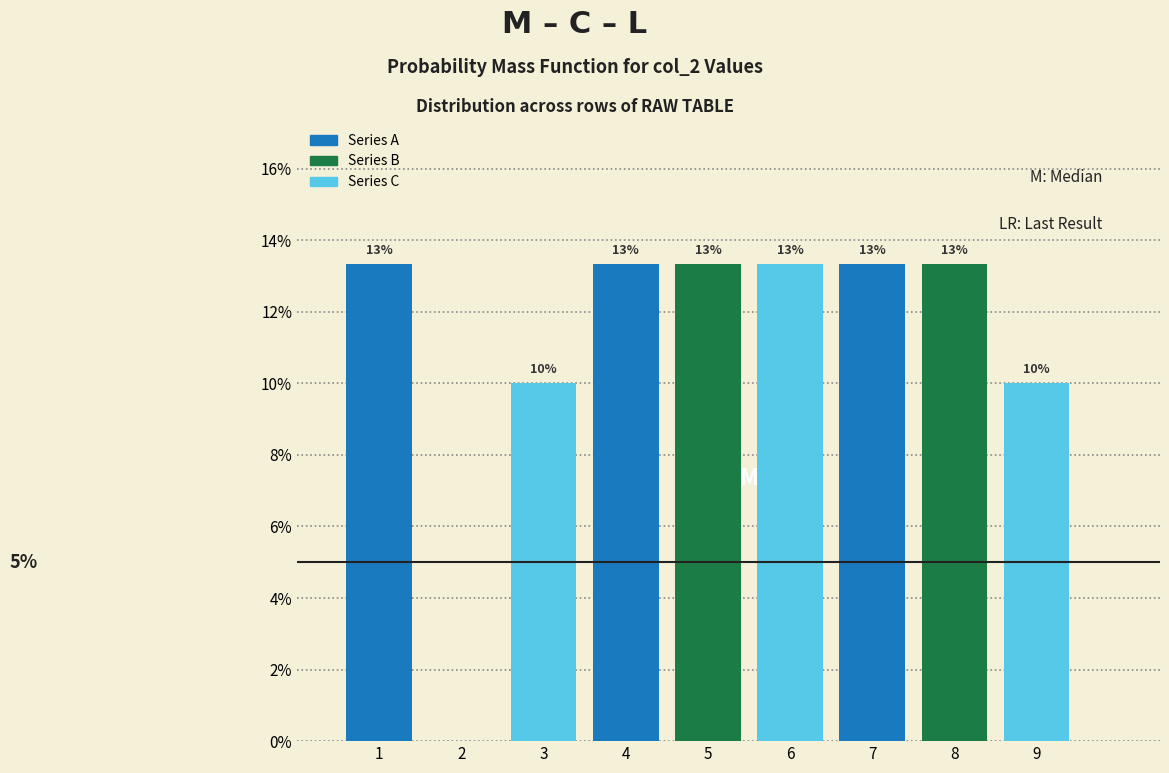

What are all the series names shown in the legend?

Series A, Series B, Series C